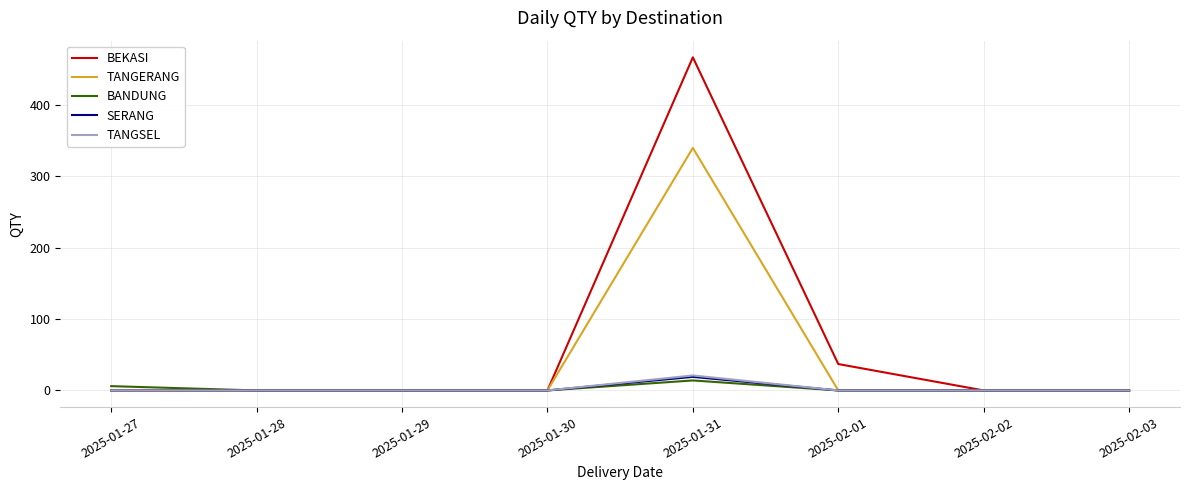

Does the chart display data point markers on the line(s)?

No